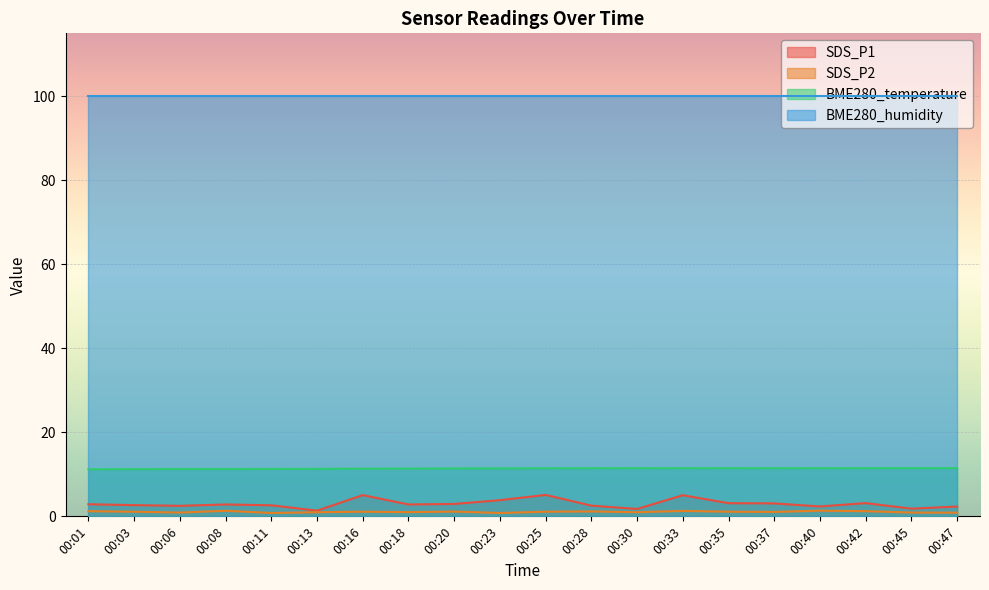

True or false: BME280_humidity and BME280_temperature cross at least once.

False